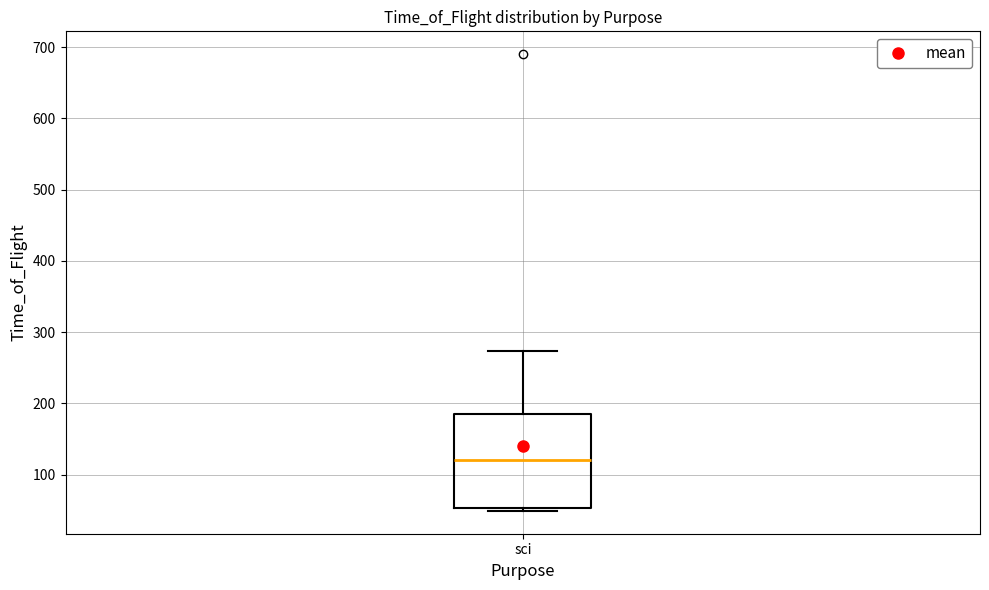

Read this box plot against the y-axis: the position of the median line, the range covered by the box, and the ends of both whiskers. The values are not printed on the chart, so give them approximately, as read against the axis.

median 120, box 50 to 180, whiskers 50 (just below the box's lower edge) to 270